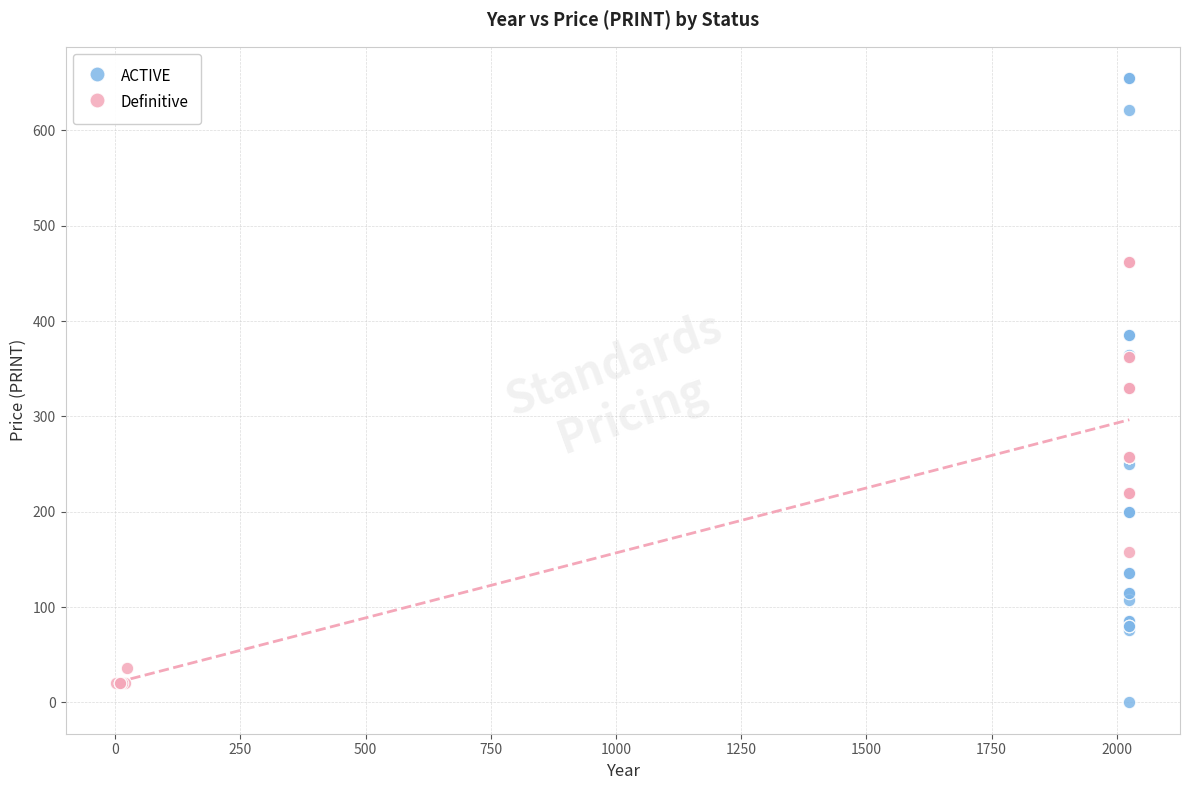

Which series contains the highest Y value?

ACTIVE